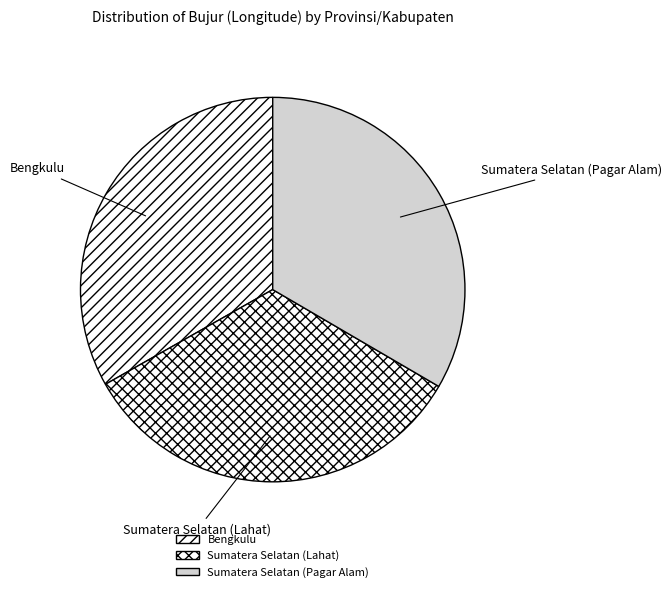

Does Bengkulu account for over 50% of the chart?

No